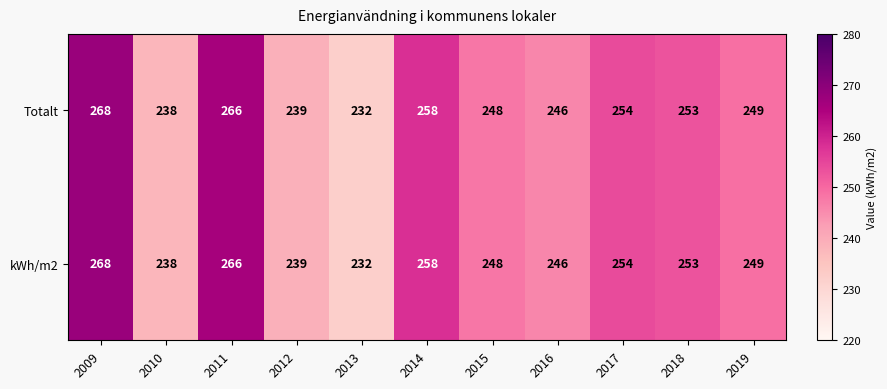

Rank the categories by kWh/m2 value from lowest to highest.

2013, 2010, 2012, 2016, 2015, 2019, 2018, 2017, 2014, 2011, 2009